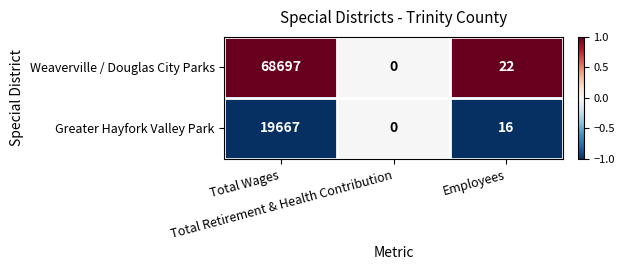

How many positive values does the Greater Hayfork Valley Park series have?

2